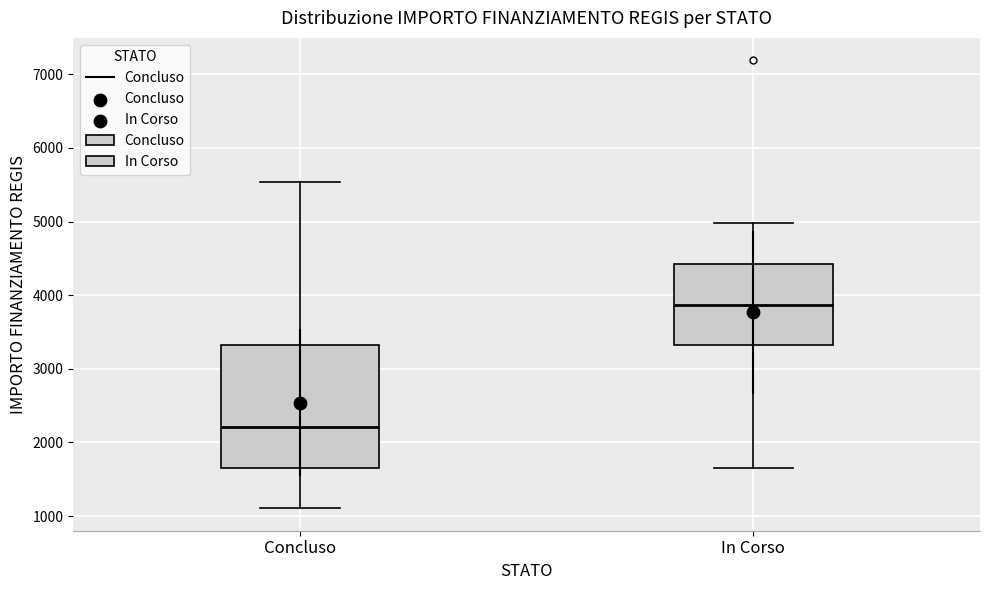

Reading left to right, read every box against the y-axis: the position of its median line, the range the box covers, and the ends of its whiskers. The values are not printed on the chart, so give them approximately, as read against the axis.

Concluso: median 2200, box 1700 to 3300, whiskers 1100 to 5500
In Corso: median 3900, box 3300 to 4400, whiskers 1700 to 5000